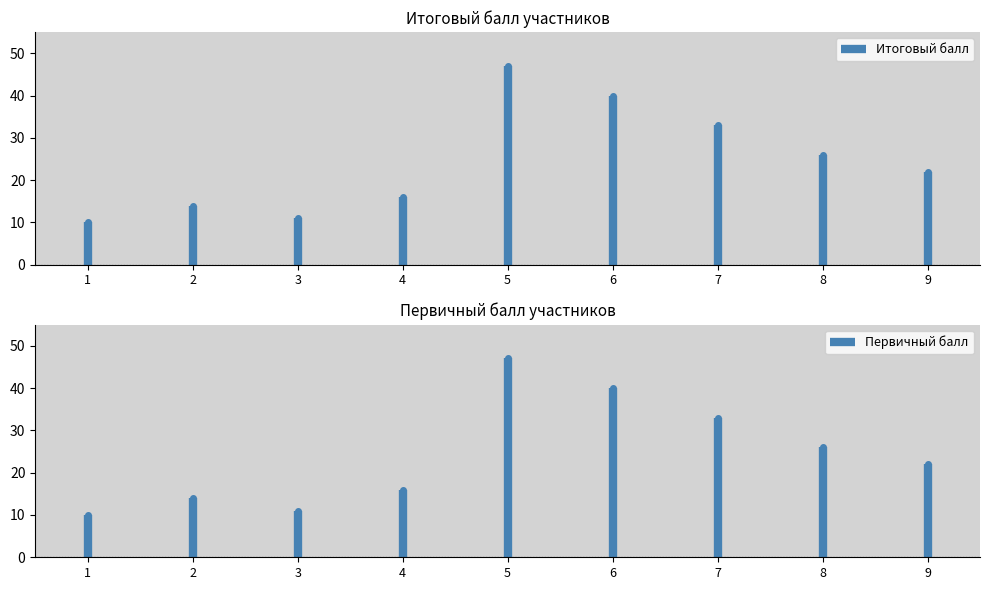

True or false: Первичный балл and Итоговый балл cross at least once.

False